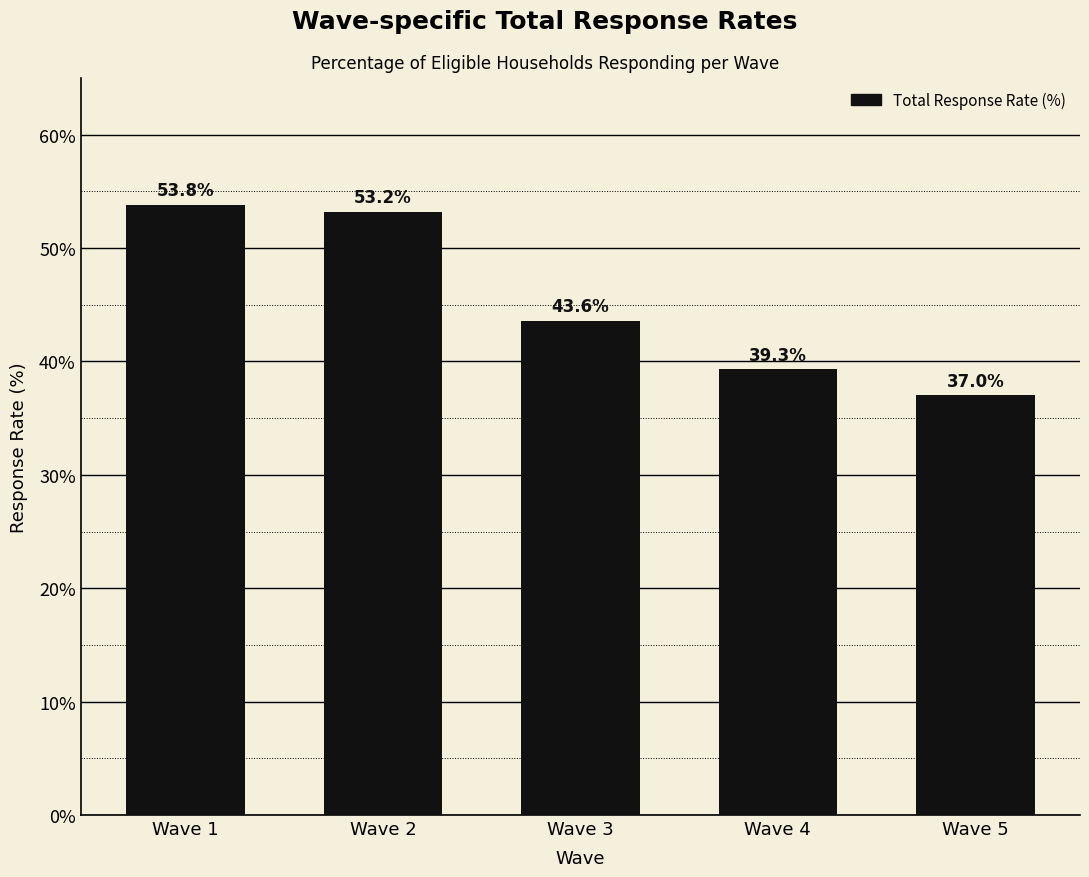

Reading left to right, what are all the values shown in this chart?

53.8	53.2	43.6	39.3	37.0